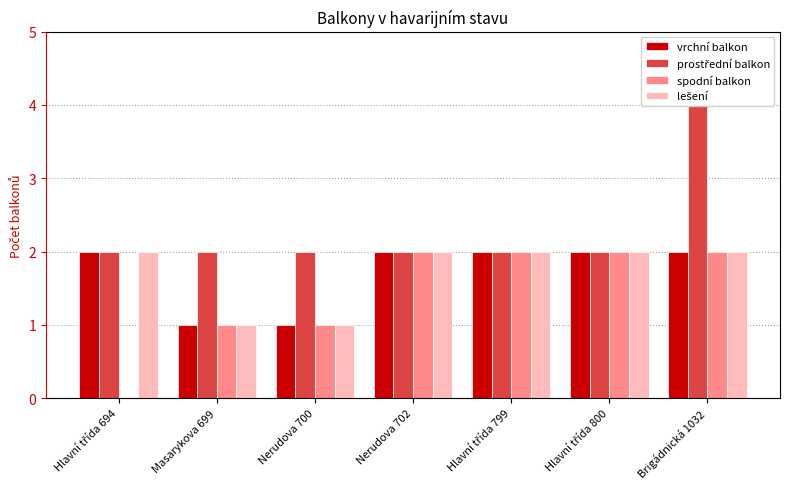

What are all the series names shown in the legend?

vrchní balkon, prostřední balkon, spodní balkon, lešení